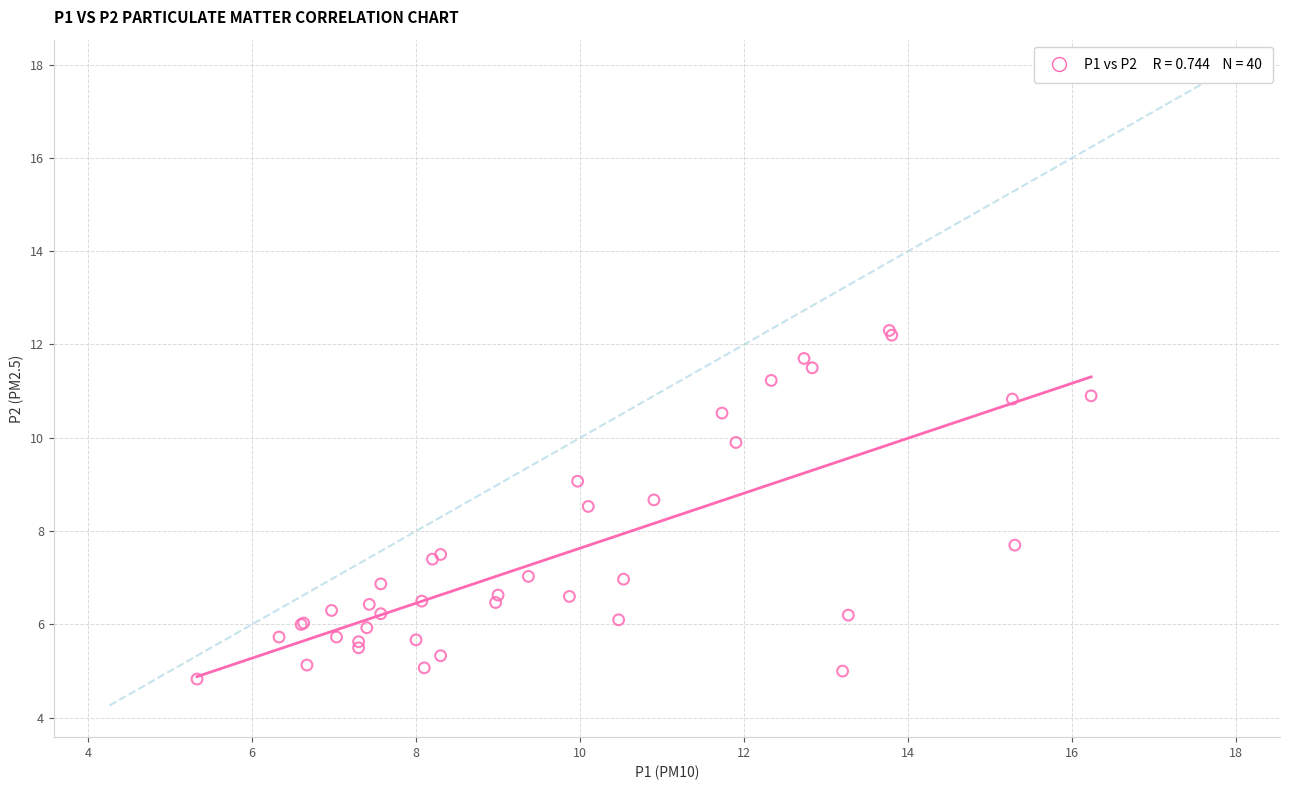

What Y value in the scatter plot is closest to 8?

7.7